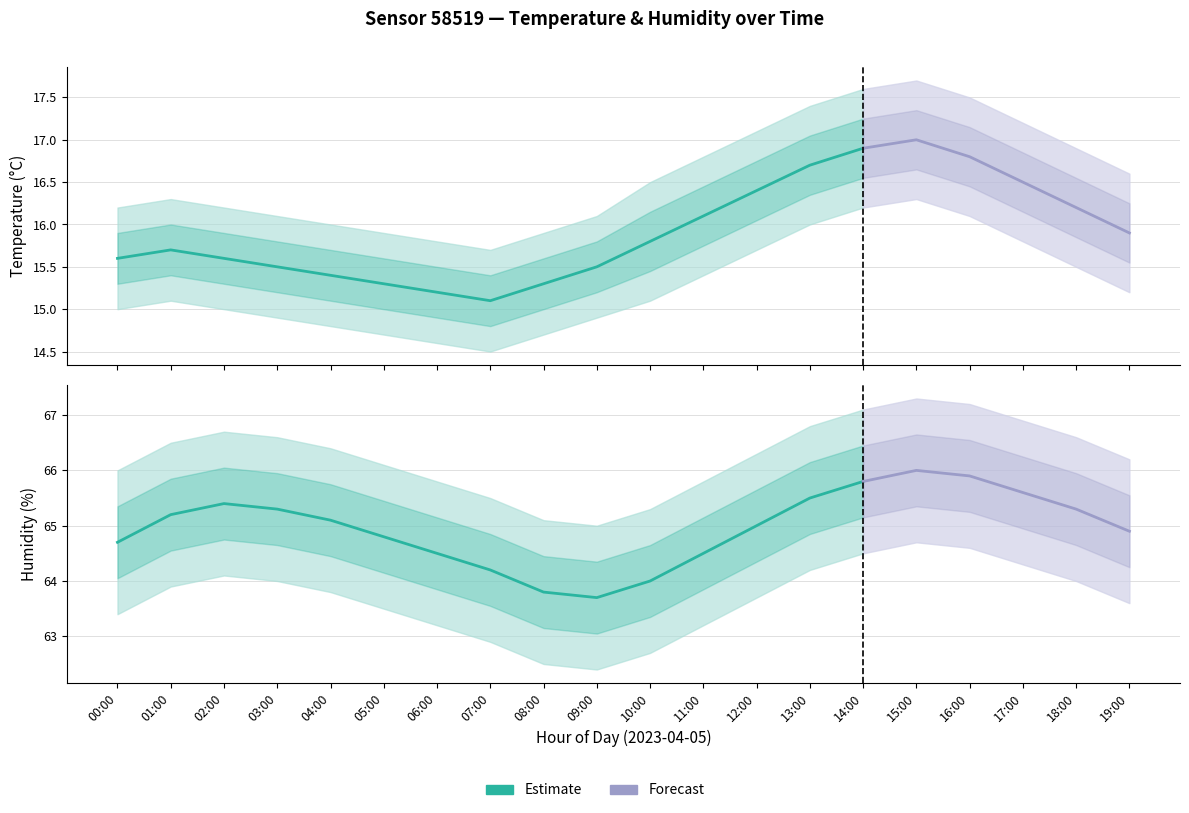

True or false: temperature_upper and temperature cross at least once.

False